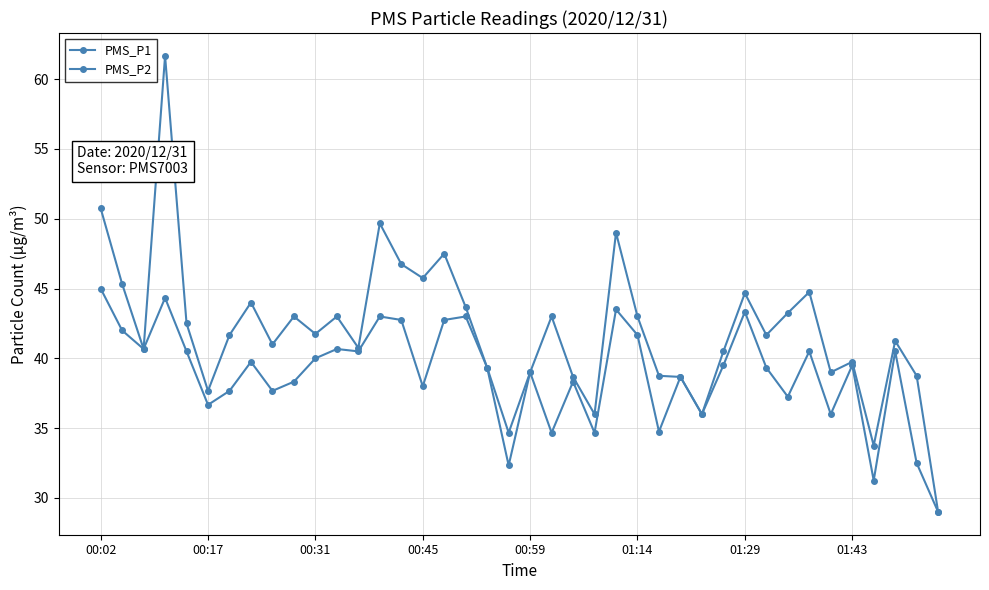

How many interior local peaks does the PMS_P1 series have?

12